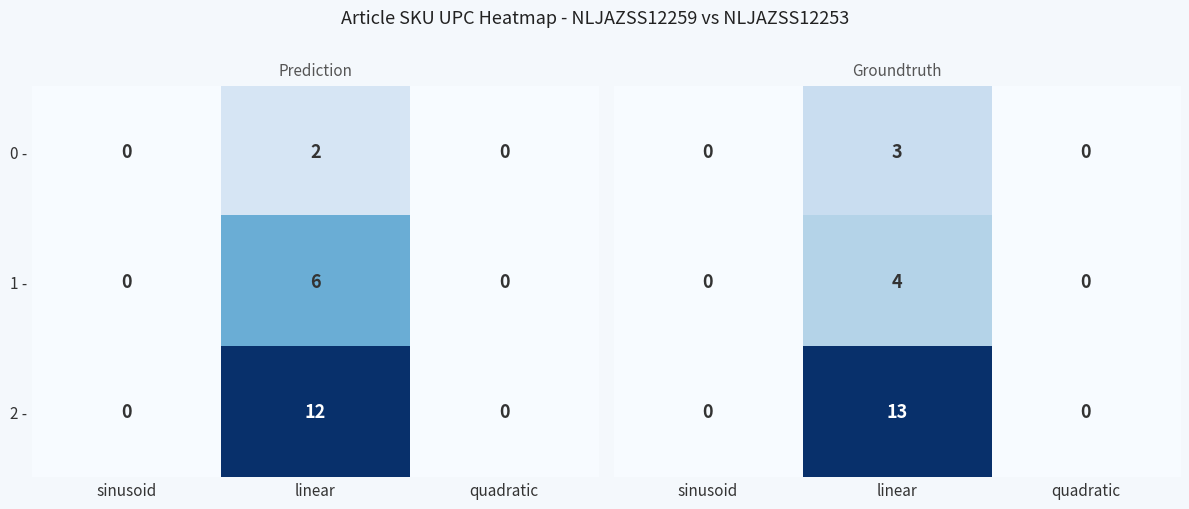

Which category has the highest value in the 1 - series?

linear